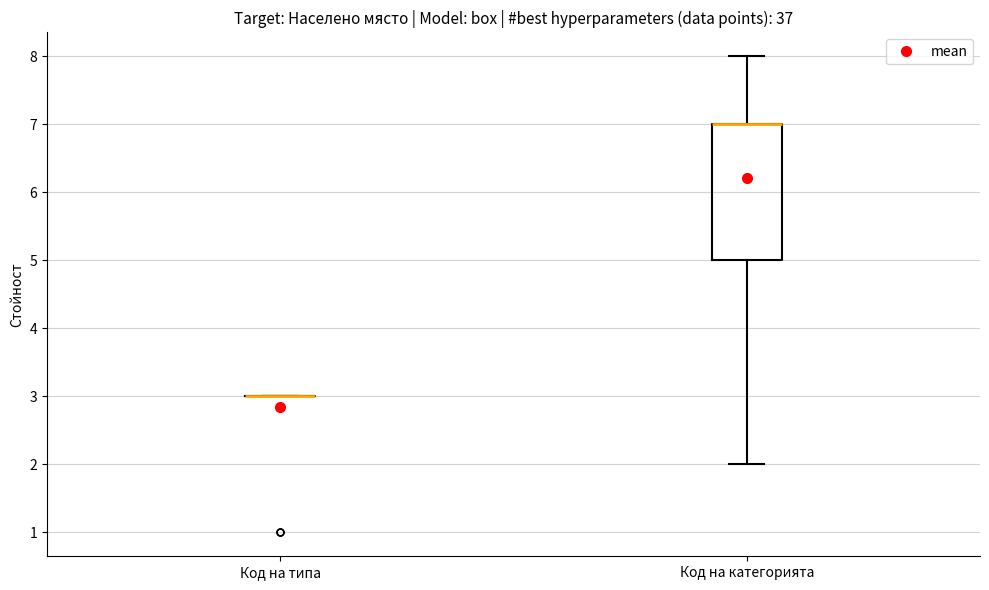

Reading left to right, transcribe this box plot: for each box, give where its median line is, the range the box spans, and where its two whiskers end, as read against the y-axis. The values are not printed on the chart, so give them approximately, as read against the axis.

Код на типа: box collapsed to a line at 3, whiskers 3 to 3
Код на категорията: median 7 (drawn on the box's upper edge), box 5 to 7, whiskers 2 to 8